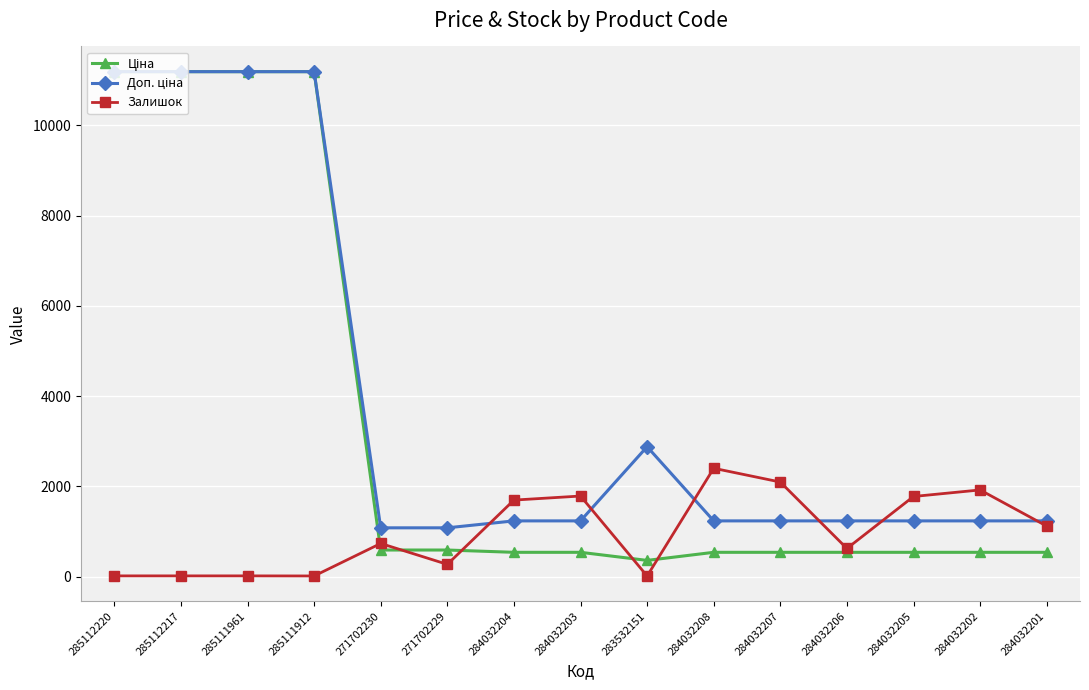

What is the spread (max minus min) of values at 284032205?

1237.0